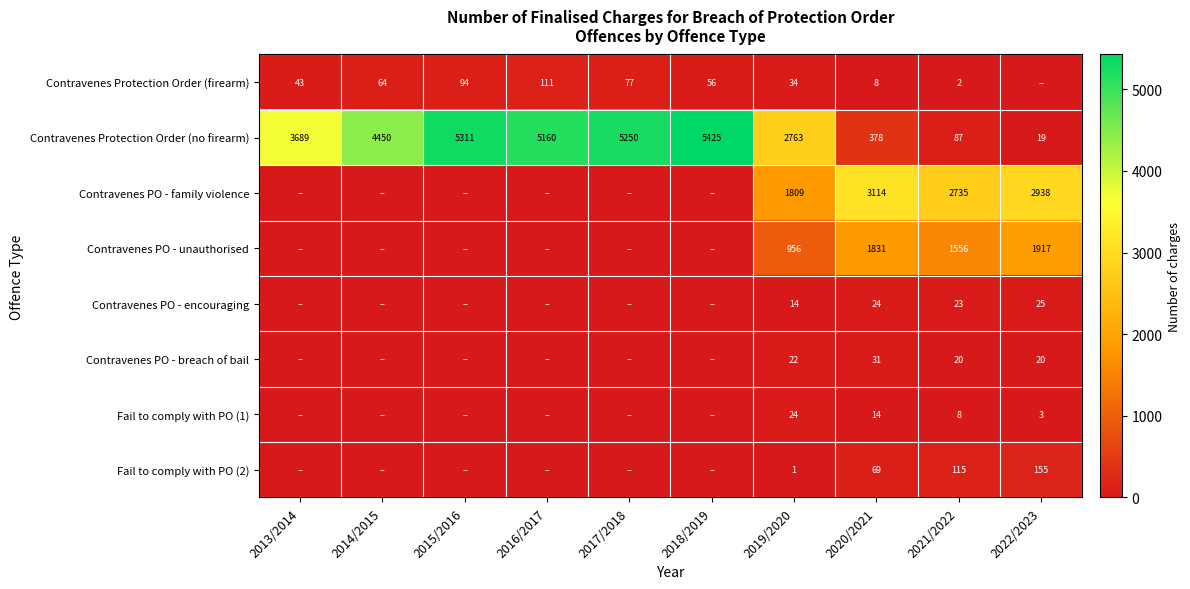

What is the difference between the second highest and minimum values in the Contravenes Protection Order (no firearm) series?

5292